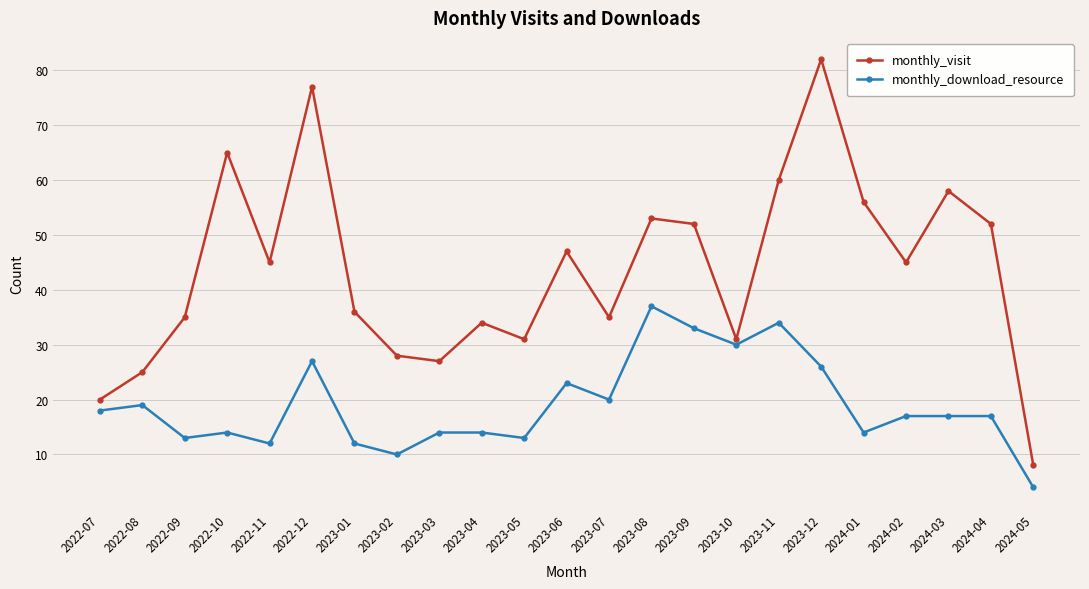

In monthly_visit, how many points are lower than both neighbors (excluding endpoints)?

6